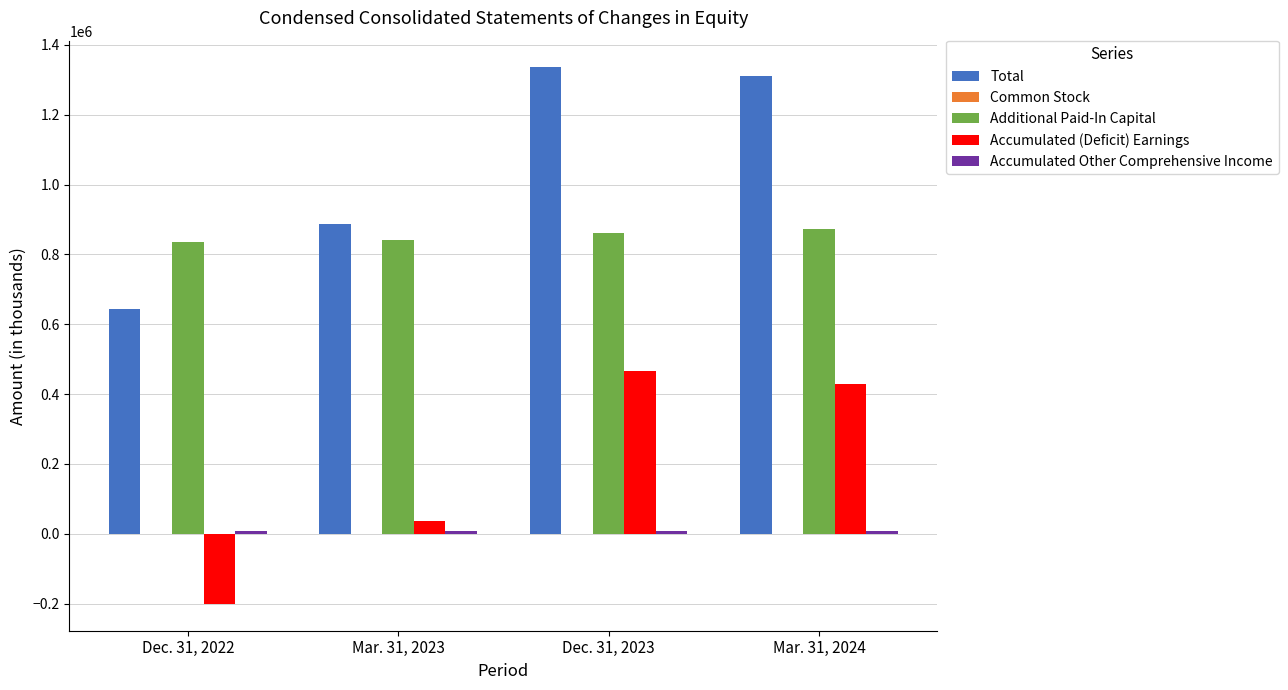

Which series has the largest total across all categories?

Total